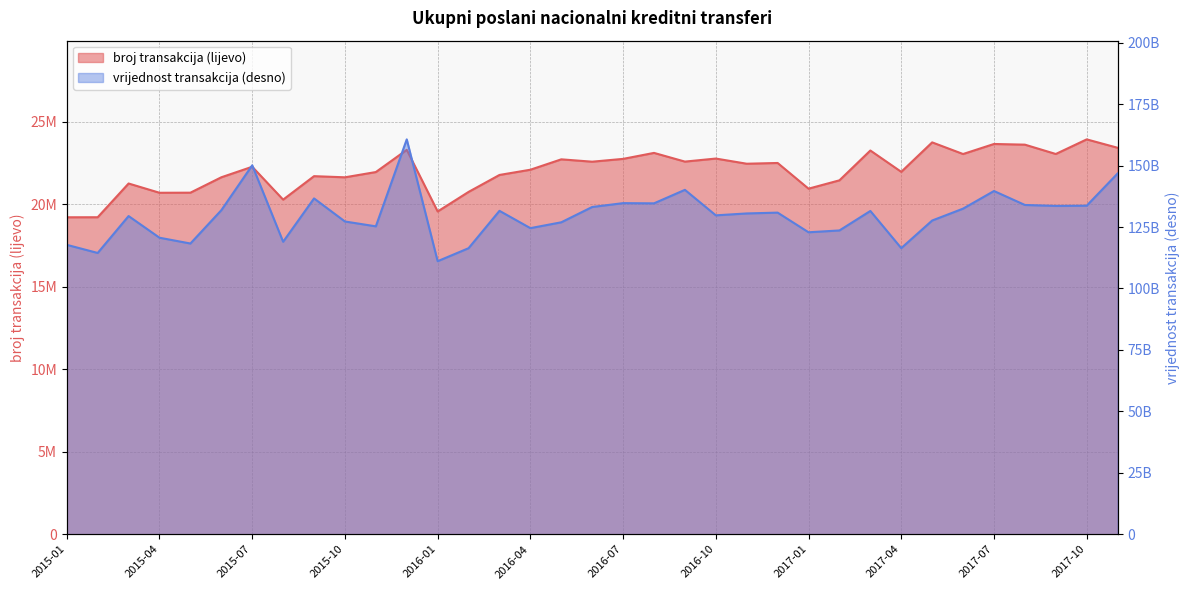

What is the spread (max minus min) of values at 2017-02?

123581768213